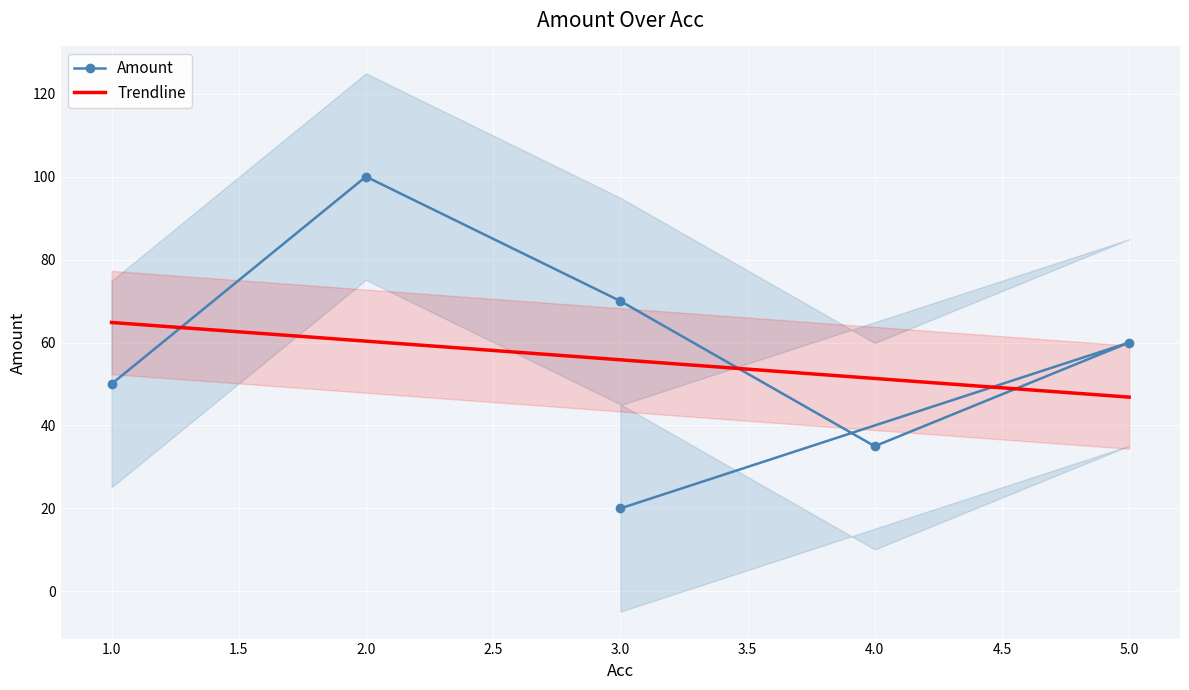

Rank the categories by value from lowest to highest.

3, 4, 1, 5, 3, 2